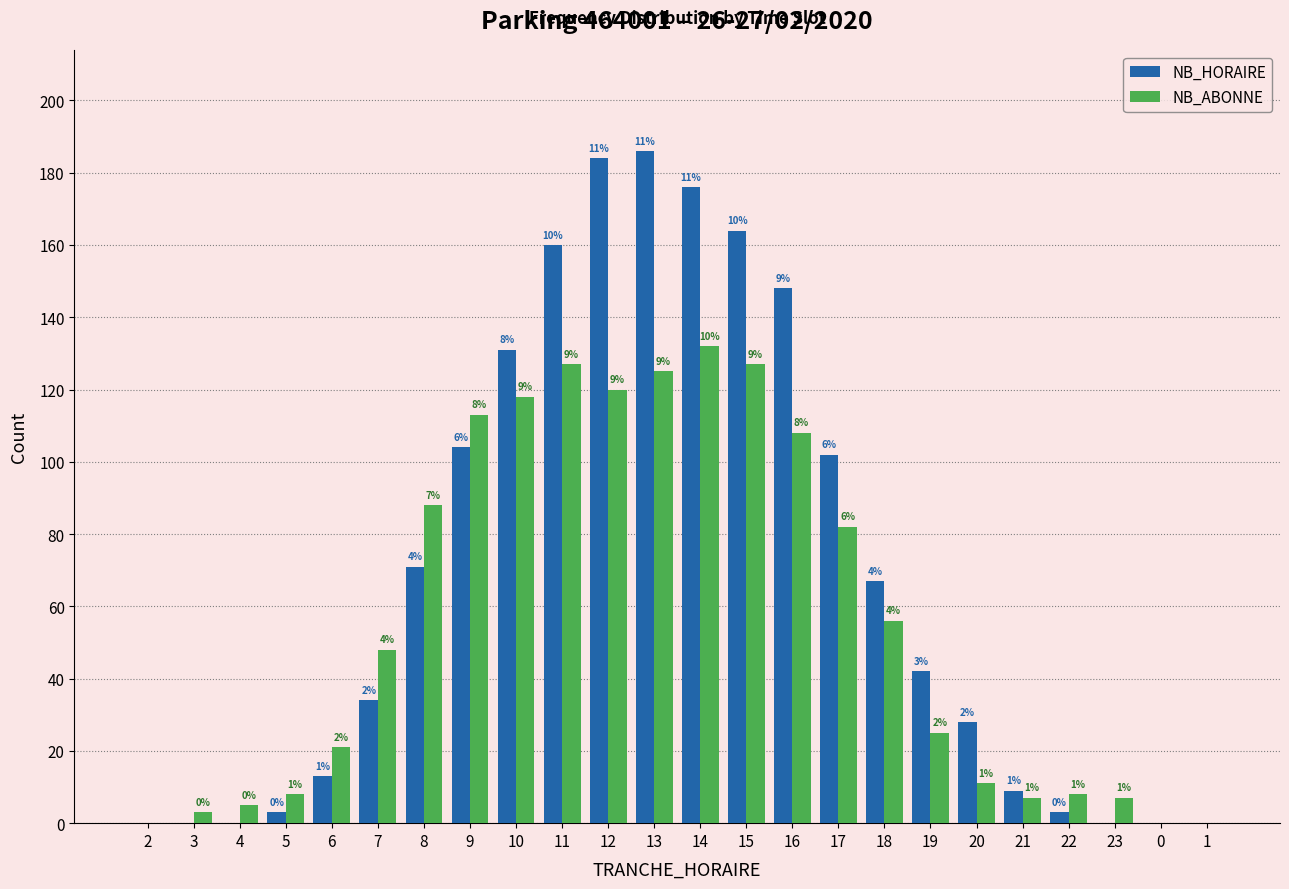

What are all the series names shown in the legend?

NB_HORAIRE, NB_ABONNE